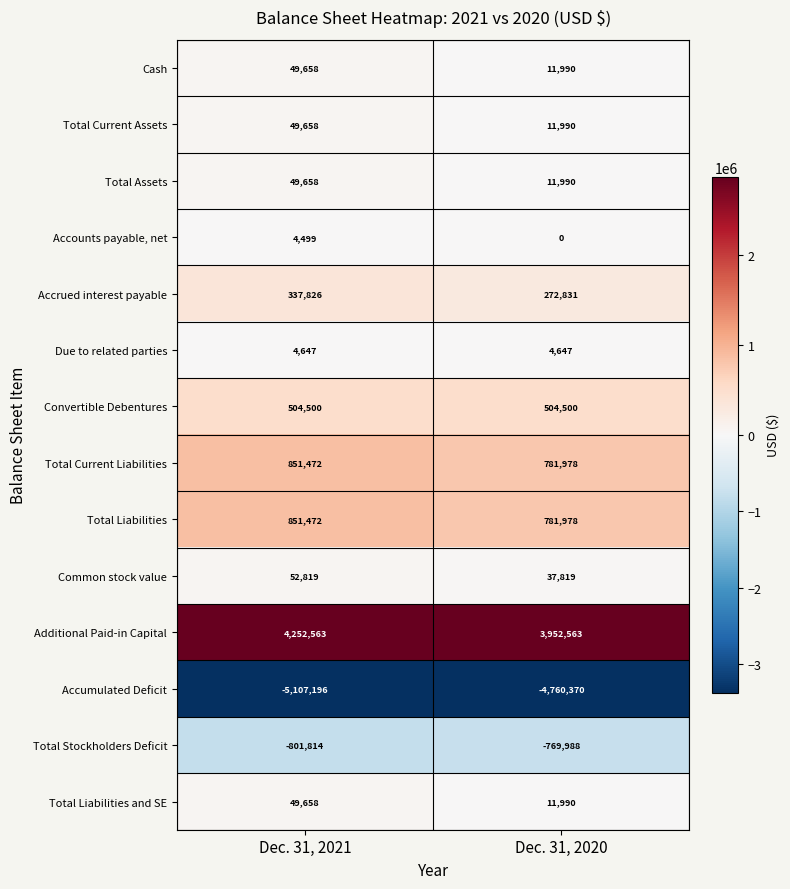

What is the difference between the highest and lowest values at Dec. 31, 2020?

8712933